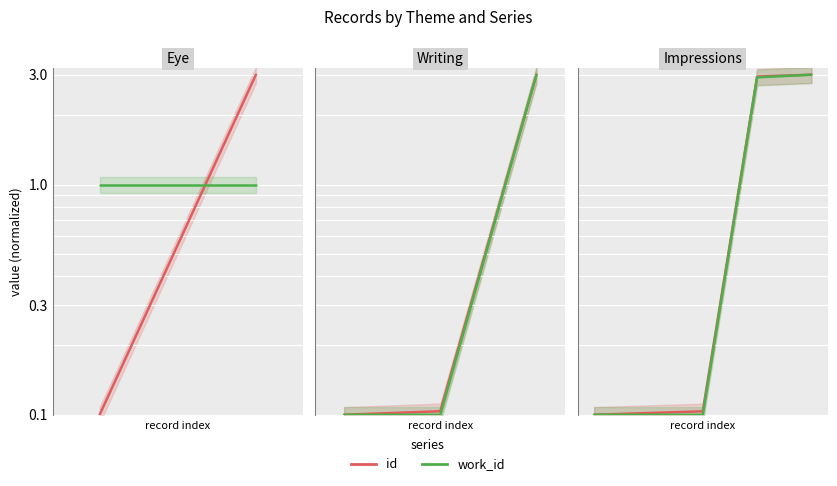

True or false: work_id has more than 1 interior local peaks.

False